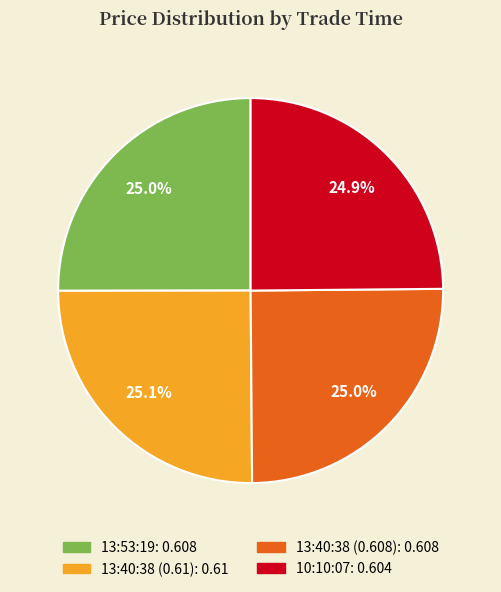

How much of the chart is everything except 10:10:07?

75.1%